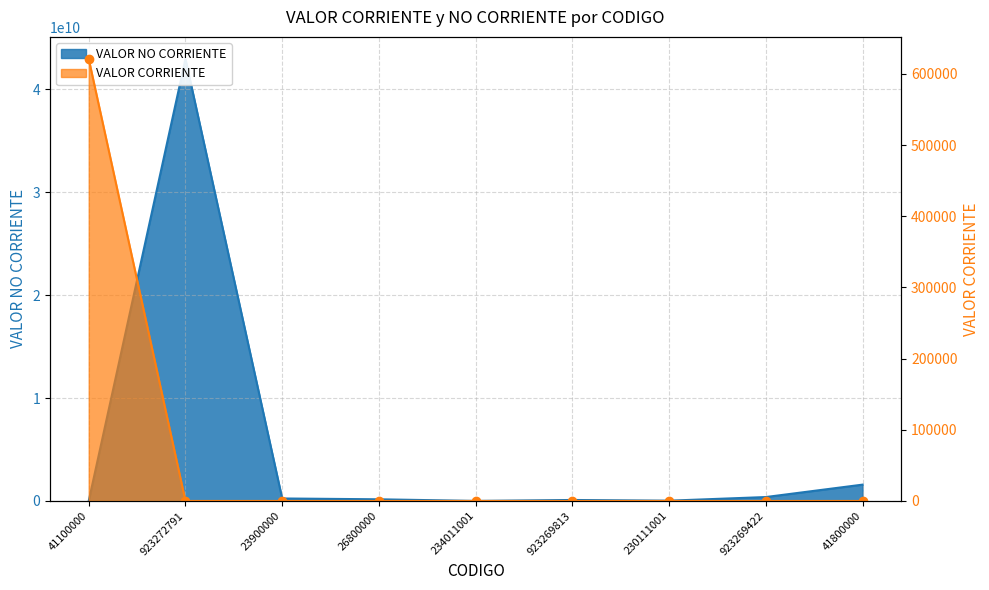

How many times do VALOR NO CORRIENTE and VALOR CORRIENTE cross each other?

1